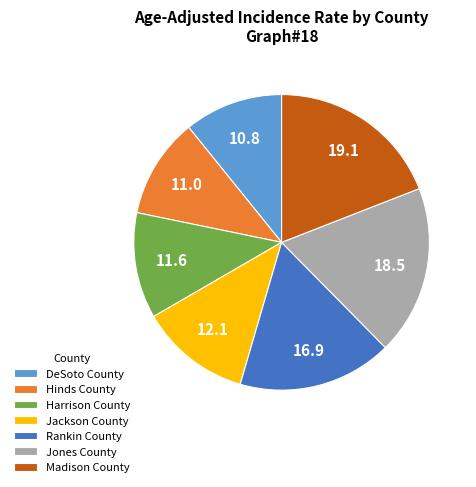

Which slice is the largest?

Madison County